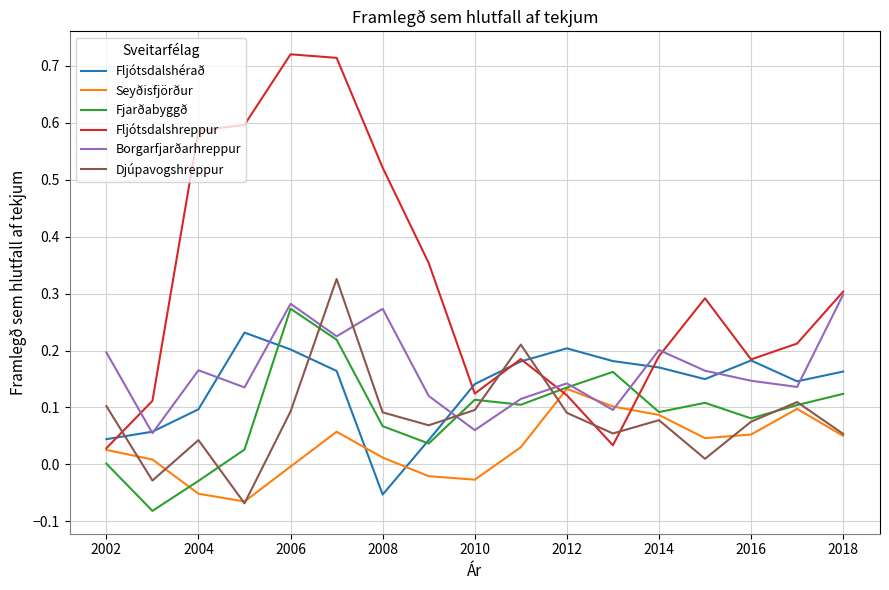

Which series has the largest total across all categories?

Fljótsdalshreppur